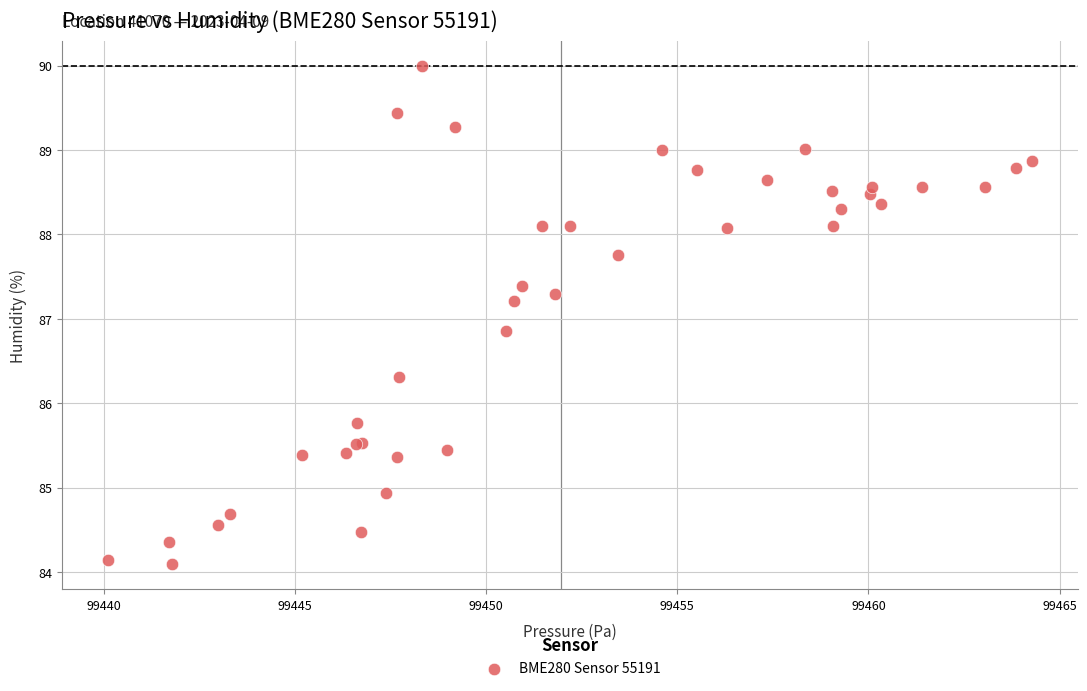

What Y value in the scatter plot is closest to 87?

86.9